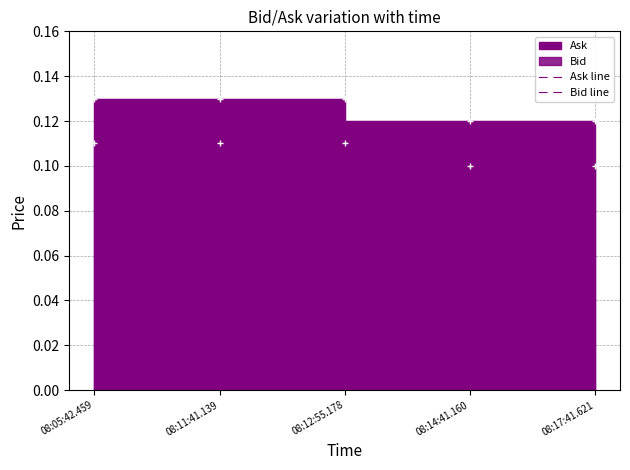

True or false: Ask line has more than 0 interior local peaks.

False